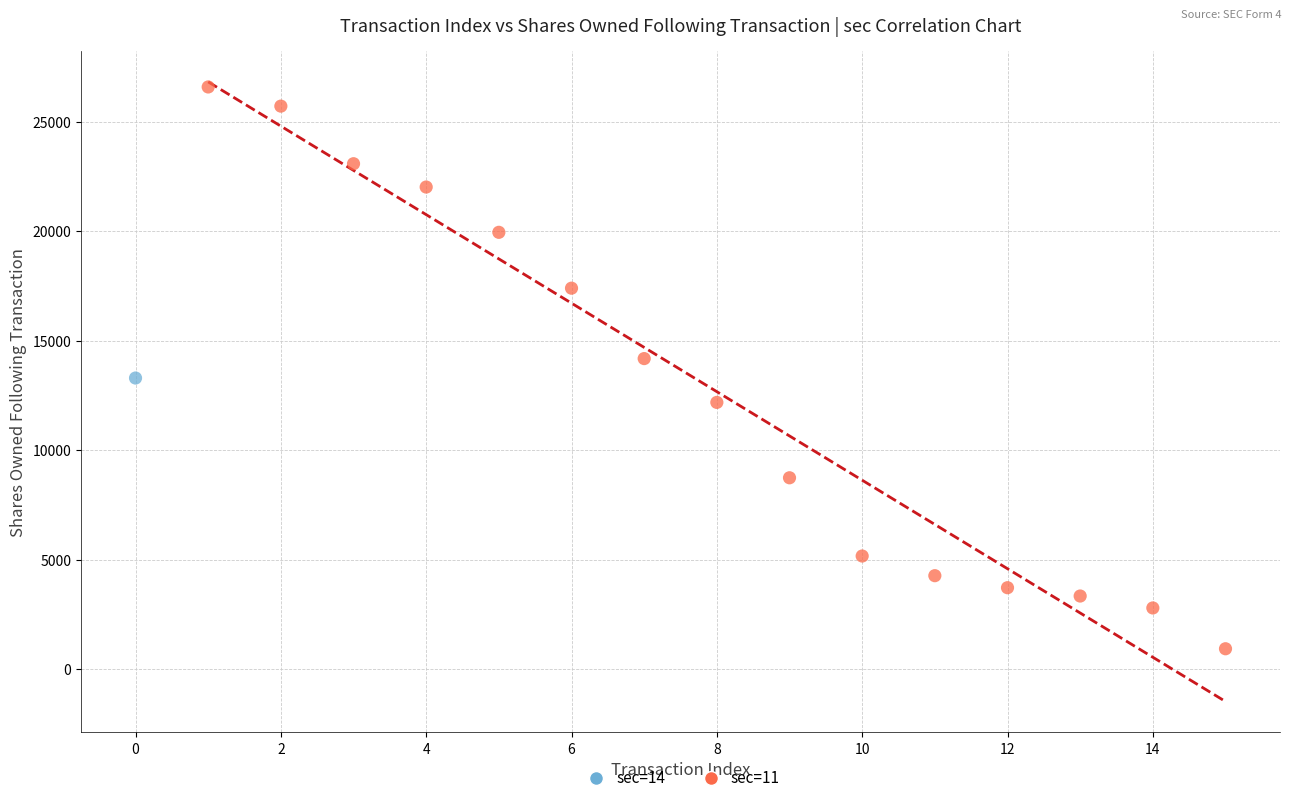

What are all the series names shown in the legend?

sec=14, sec=11